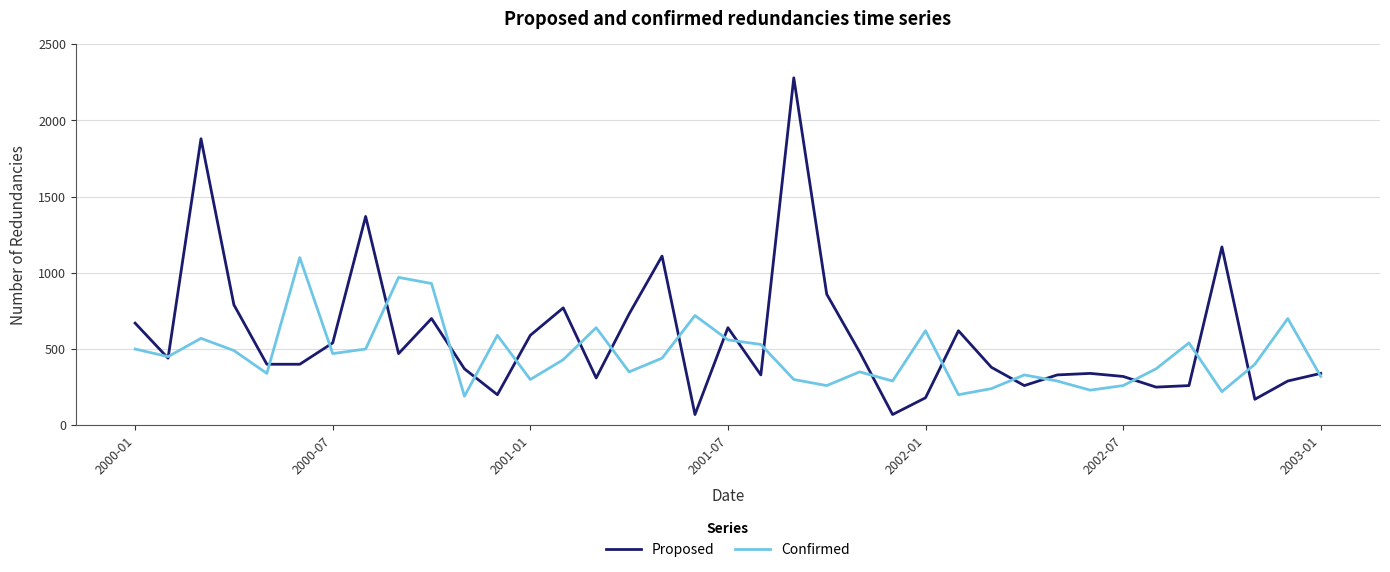

List the series in order of their peak value, highest first.

Proposed, Confirmed